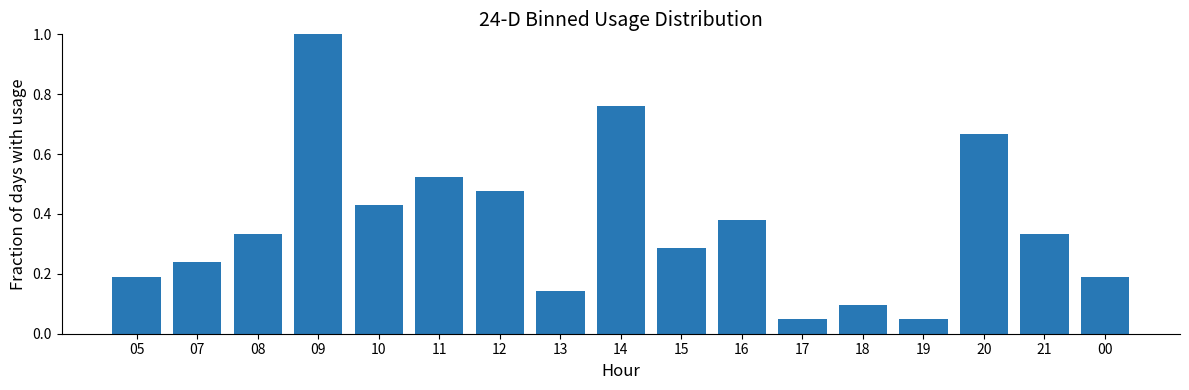

What is the maximum value shown in the chart?

1.0